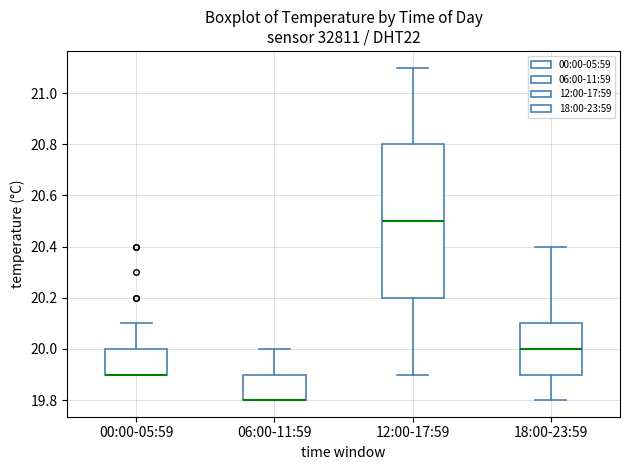

Reading left to right, transcribe this box plot: for each box, give where its median line is, the range the box spans, and where its two whiskers end, as read against the y-axis. The values are not printed on the chart, so give them approximately, as read against the axis.

00:00-05:59: median 19.9 (drawn on the box's lower edge), box 19.9 to 20.0, whiskers 19.9 to 20.1
06:00-11:59: median 19.8 (drawn on the box's lower edge), box 19.8 to 19.9, whiskers 19.8 to 20.0
12:00-17:59: median 20.5, box 20.2 to 20.8, whiskers 19.9 to 21.1
18:00-23:59: median 20.0, box 19.9 to 20.1, whiskers 19.8 to 20.4